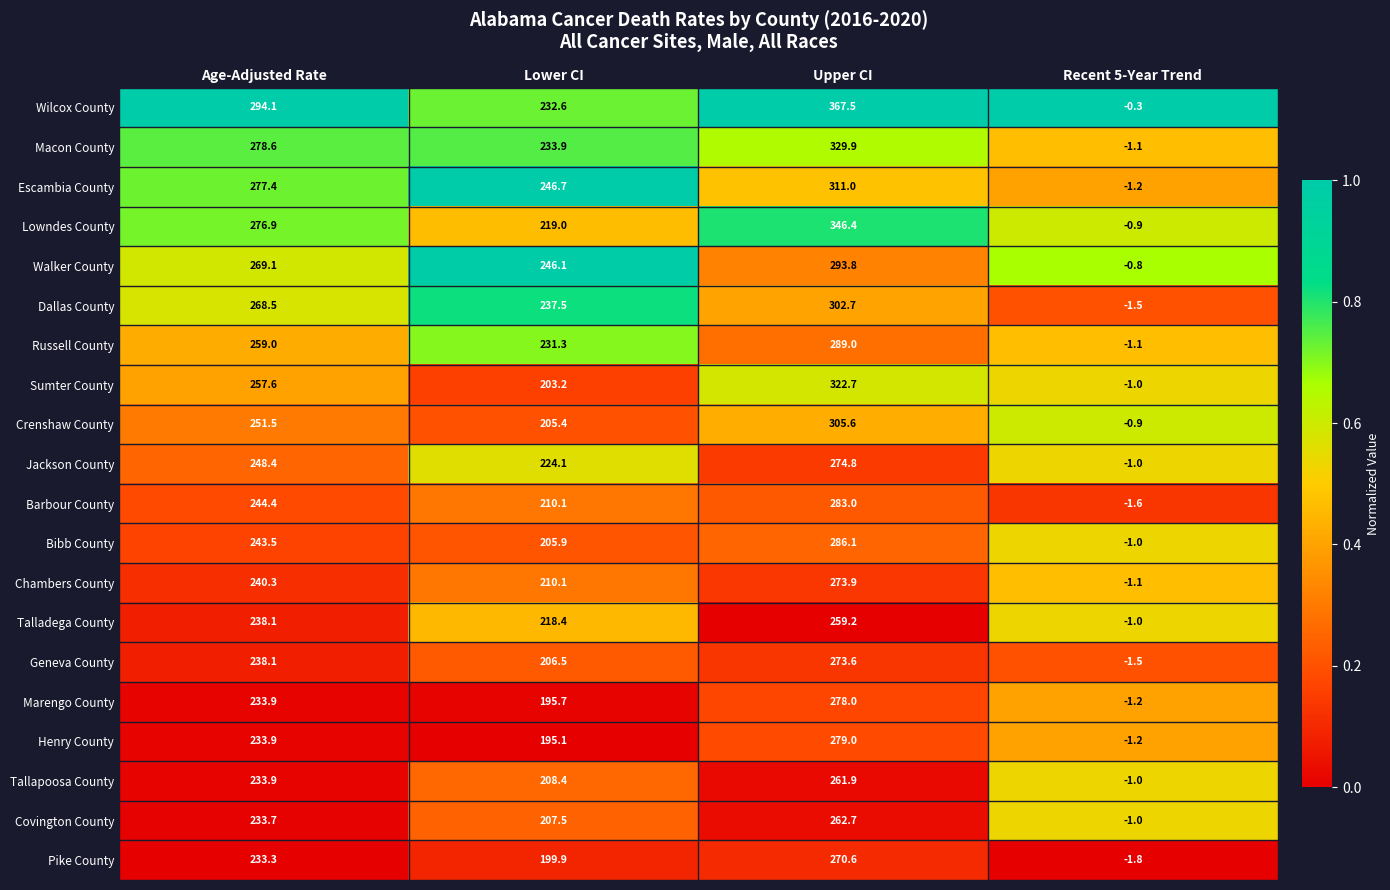

What is the difference between the maximum and minimum values in the Marengo County series?

279.2